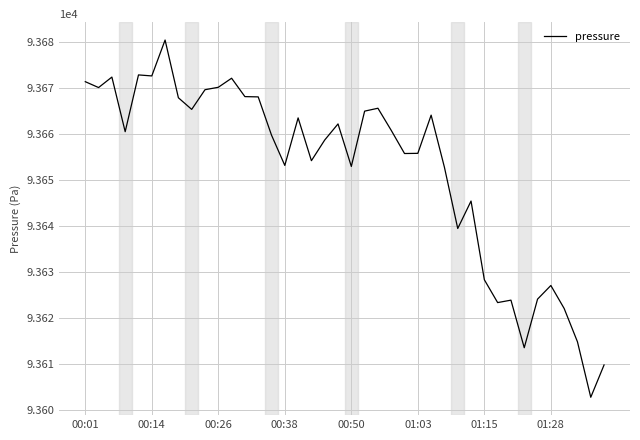

What is the maximum value shown in the chart?

93680.5